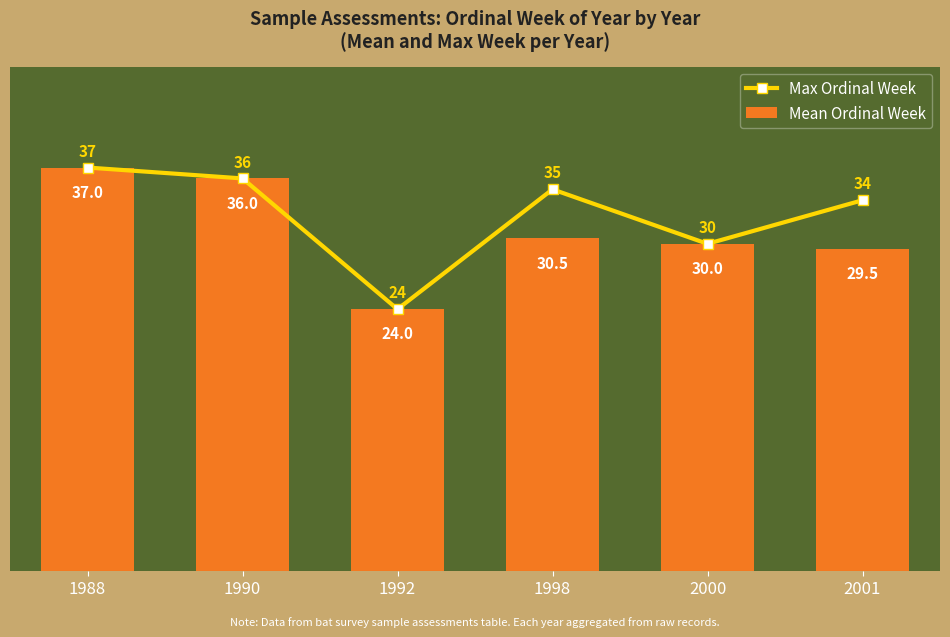

Where is Max Ordinal Week nearest to the value 30?

2000